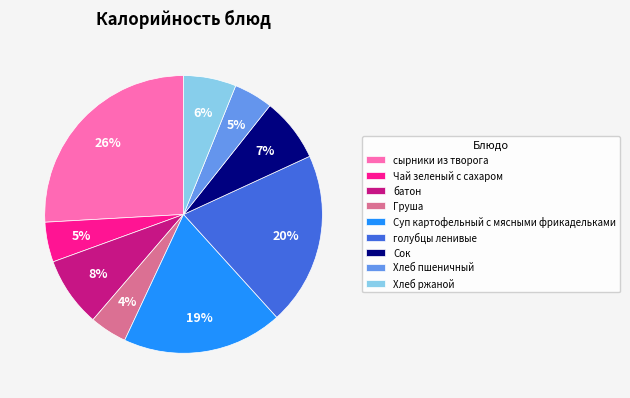

To the nearest percent, what is the average slice percentage?

11%